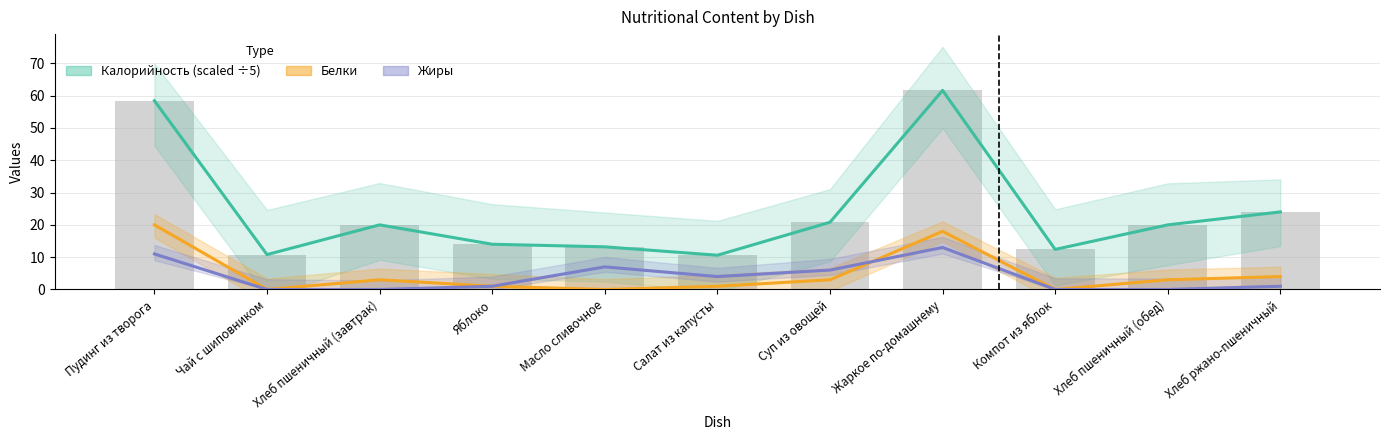

Which series has the largest range (max minus min)?

Калорийность (scaled ÷5)